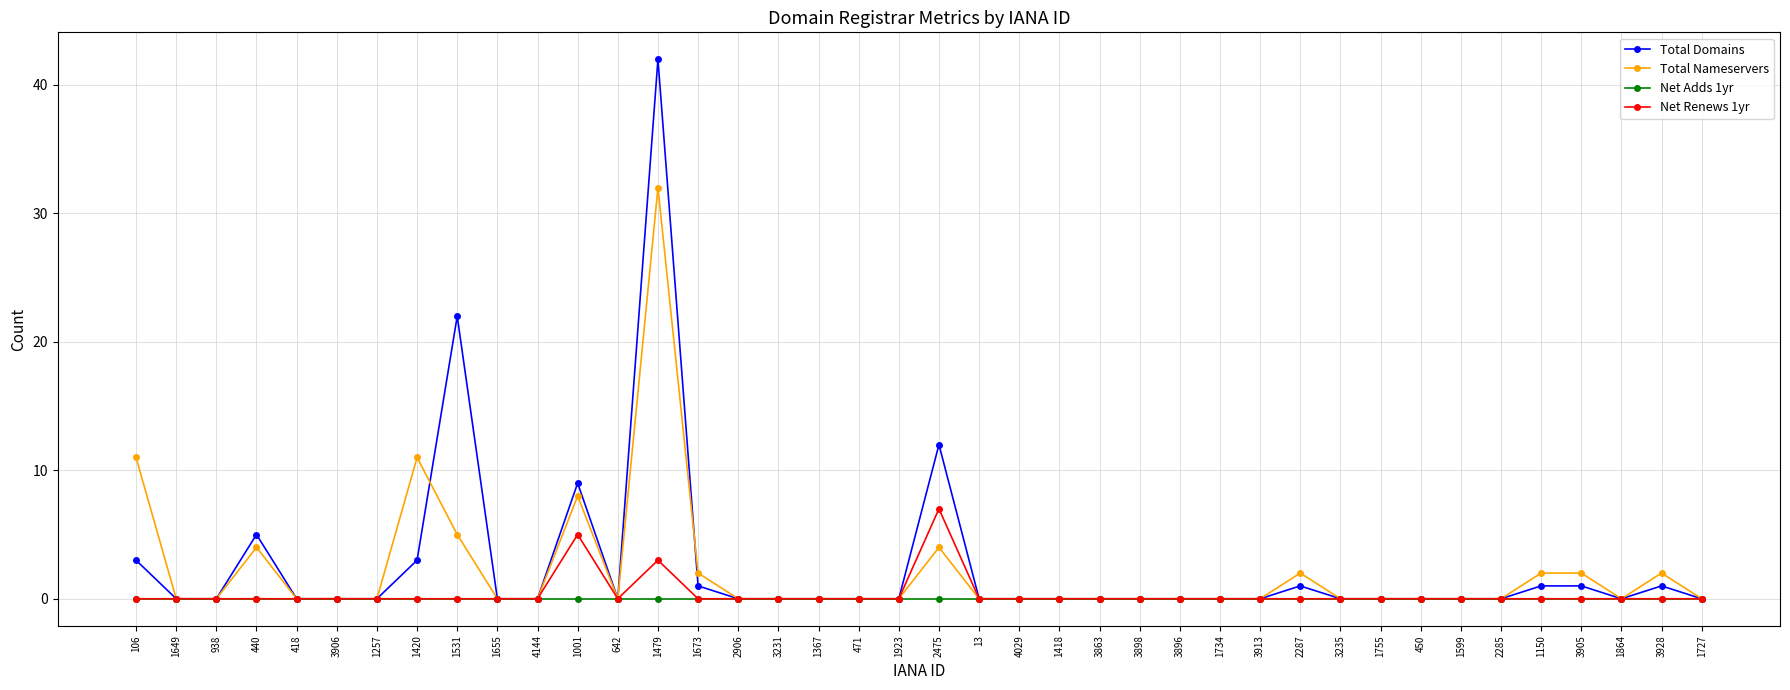

At which category is the sum across all series the highest?

1479